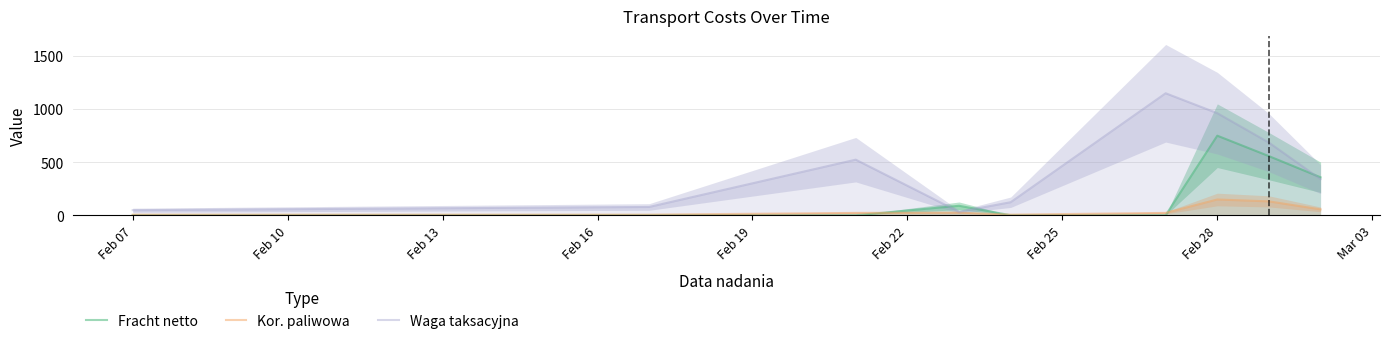

Which label corresponds to the smallest value in the chart?

Feb 07